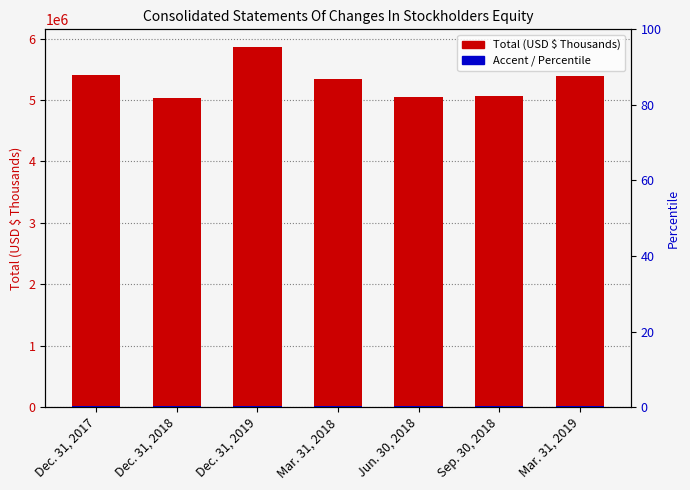

What is the sum of all Accent values?

74274.6